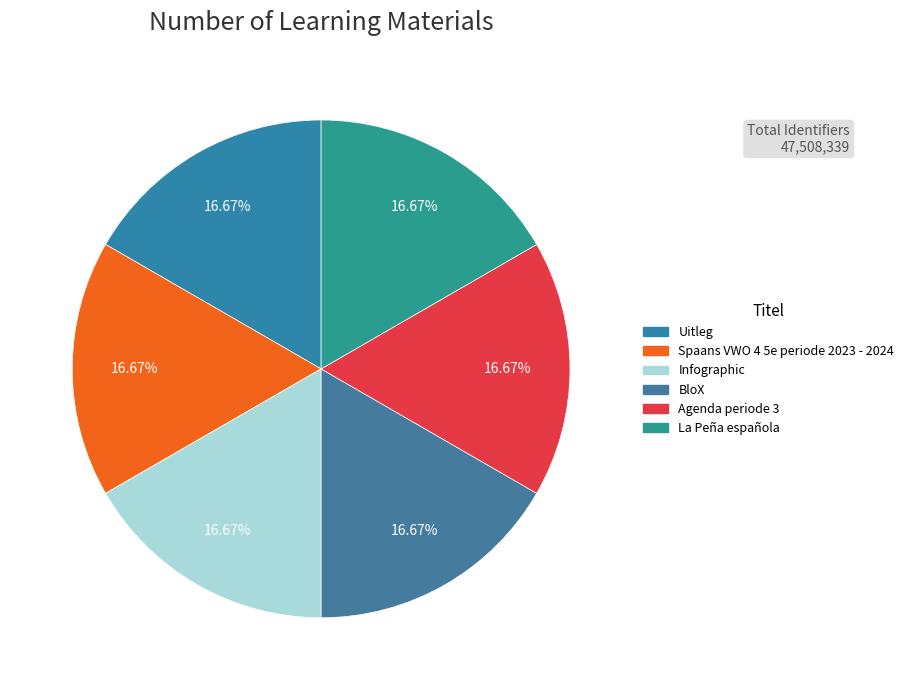

Is there a majority slice in this chart?

No